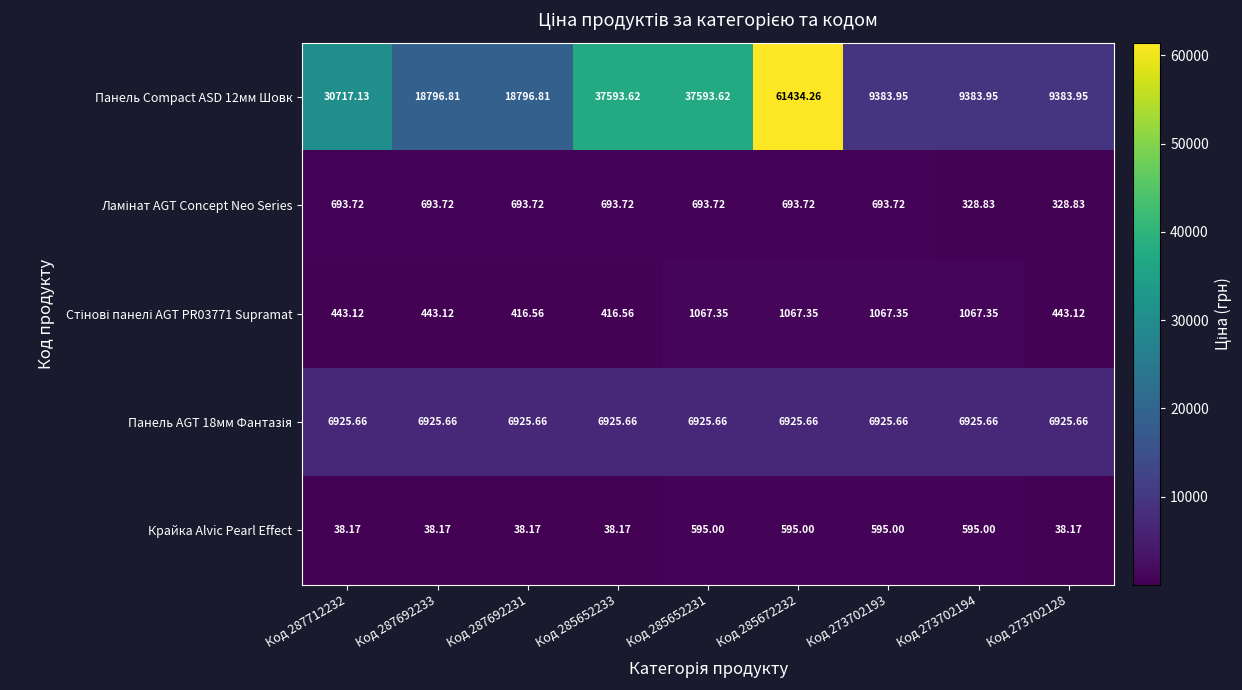

Which label corresponds to the smallest value in the chart?

Код 287712232